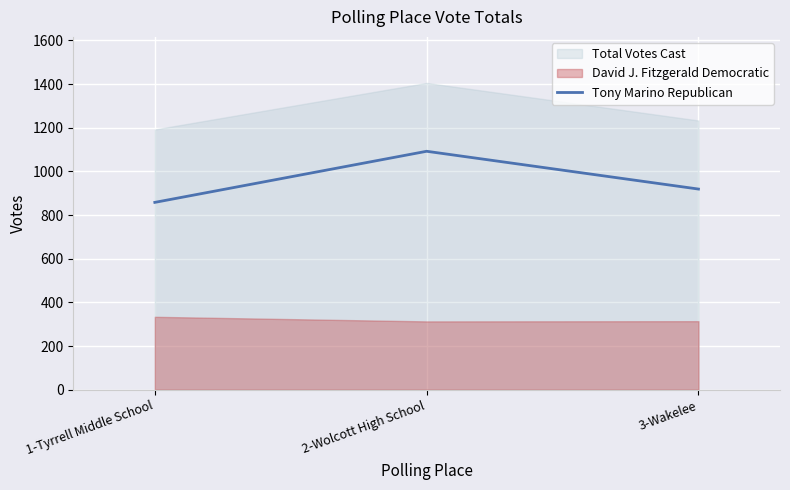

Which category has the highest value in the Tony Marino Republican series?

2-Wolcott High School